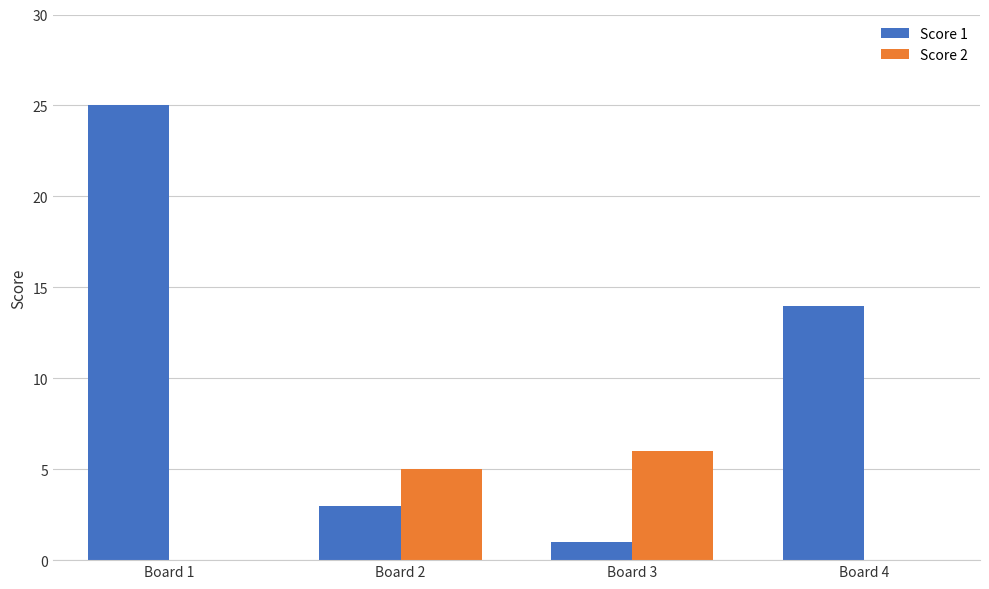

Which series has the largest total across all categories?

Score 1